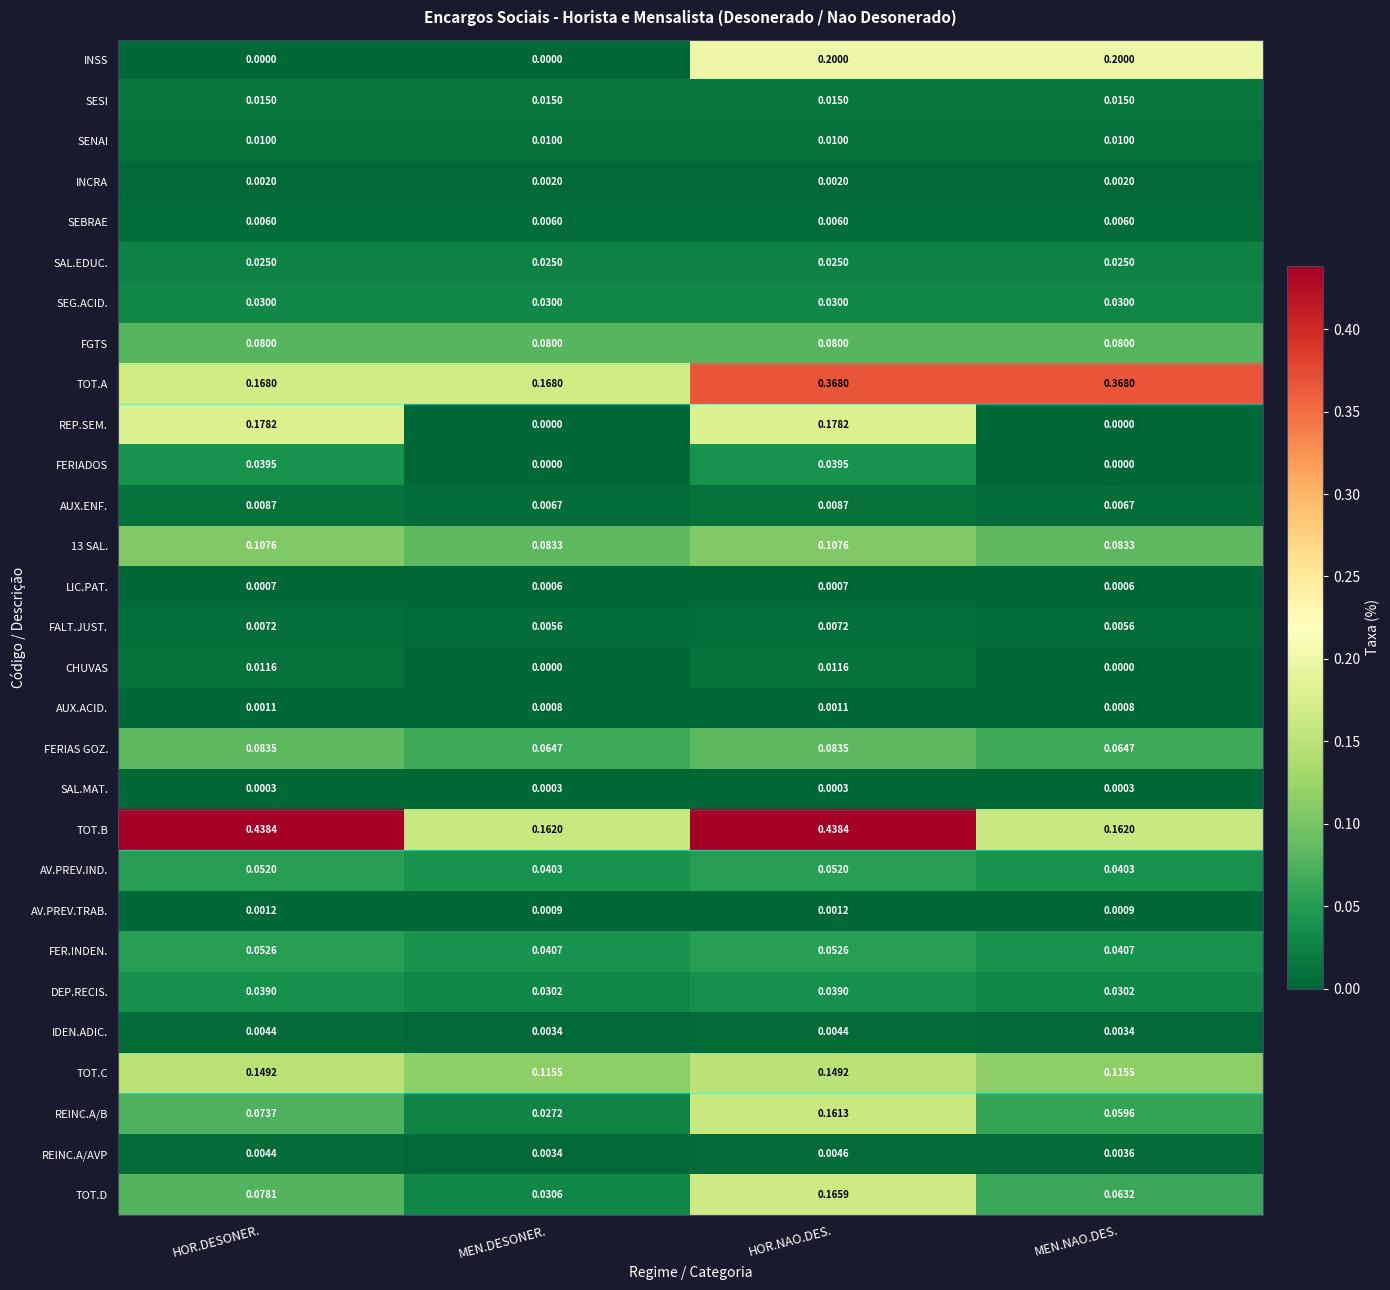

Which series has the widest spread of values?

TOT.B